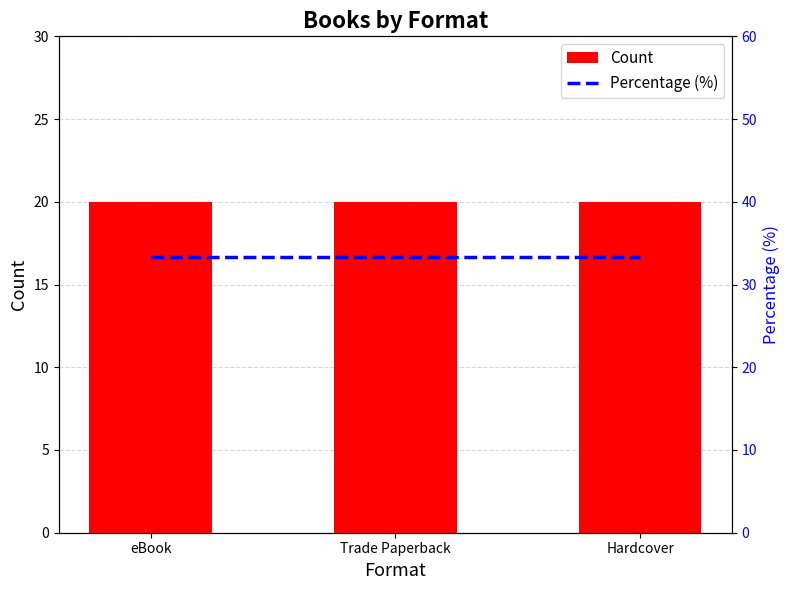

Is the value of Percentage (%) at Hardcover greater than the value of Count at Trade Paperback?

Yes